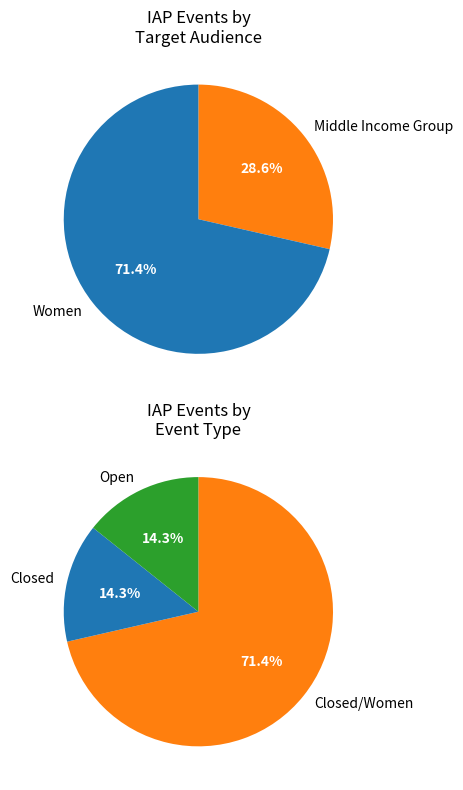

Which category has the biggest portion of the pie?

Women